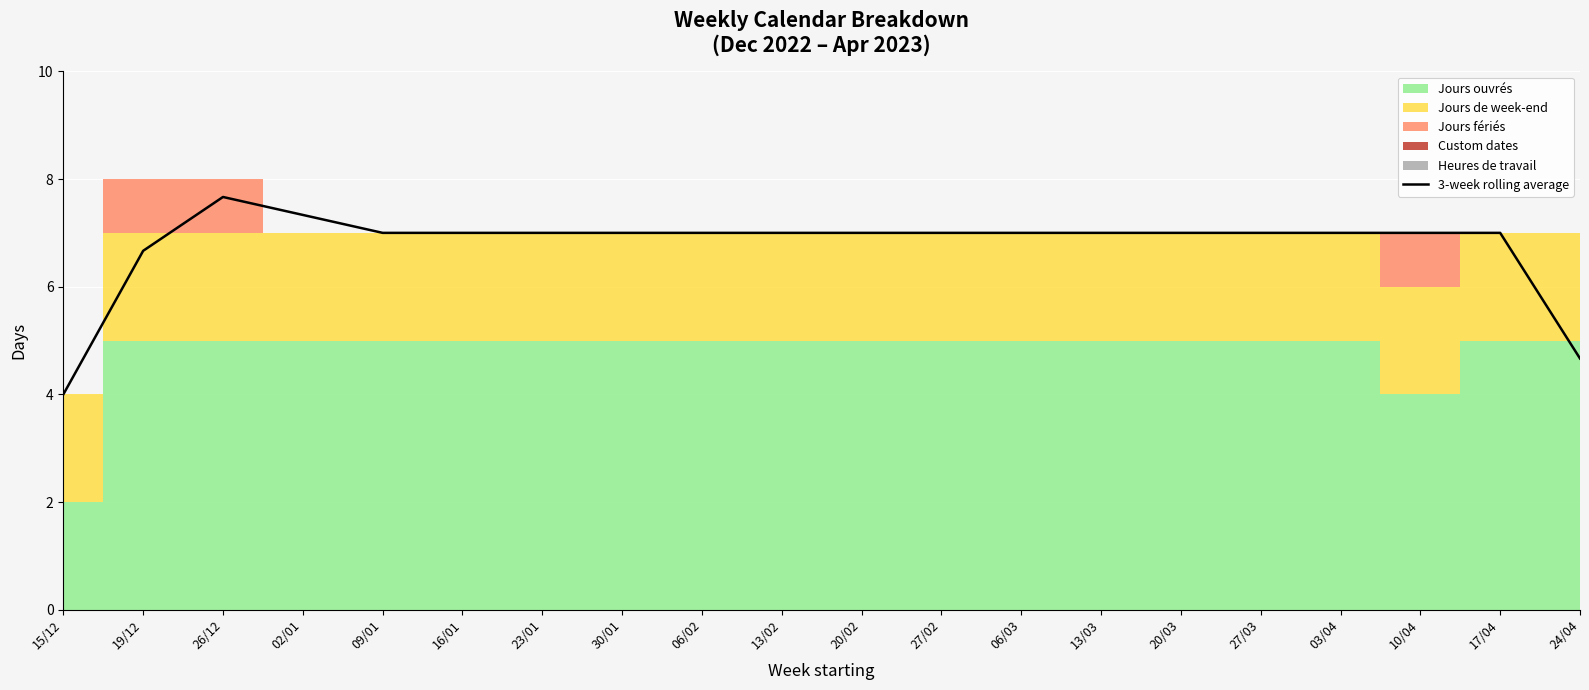

Rank the categories by value from highest to lowest.

26/12, 02/01, 09/01, 16/01, 23/01, 30/01, 06/02, 13/02, 20/02, 27/02, 06/03, 13/03, 20/03, 27/03, 03/04, 10/04, 17/04, 19/12, 24/04, 15/12